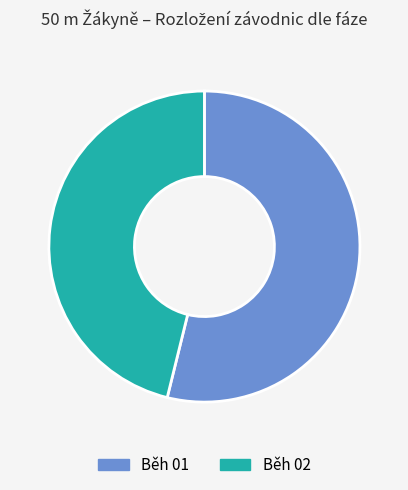

Is it true that Běh 02 is 46% of the pie?

True